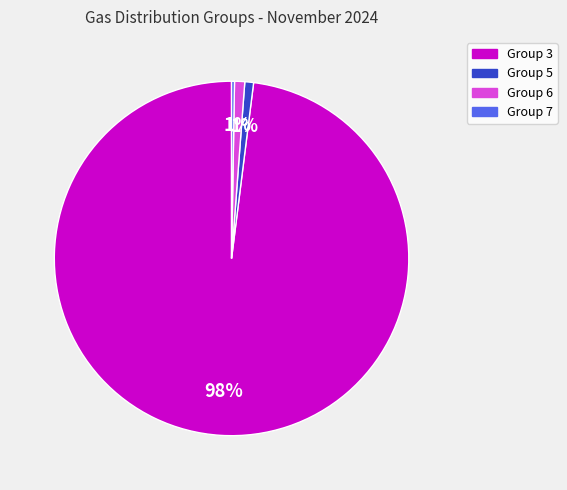

Which slice represents more than half of the pie?

Group 3